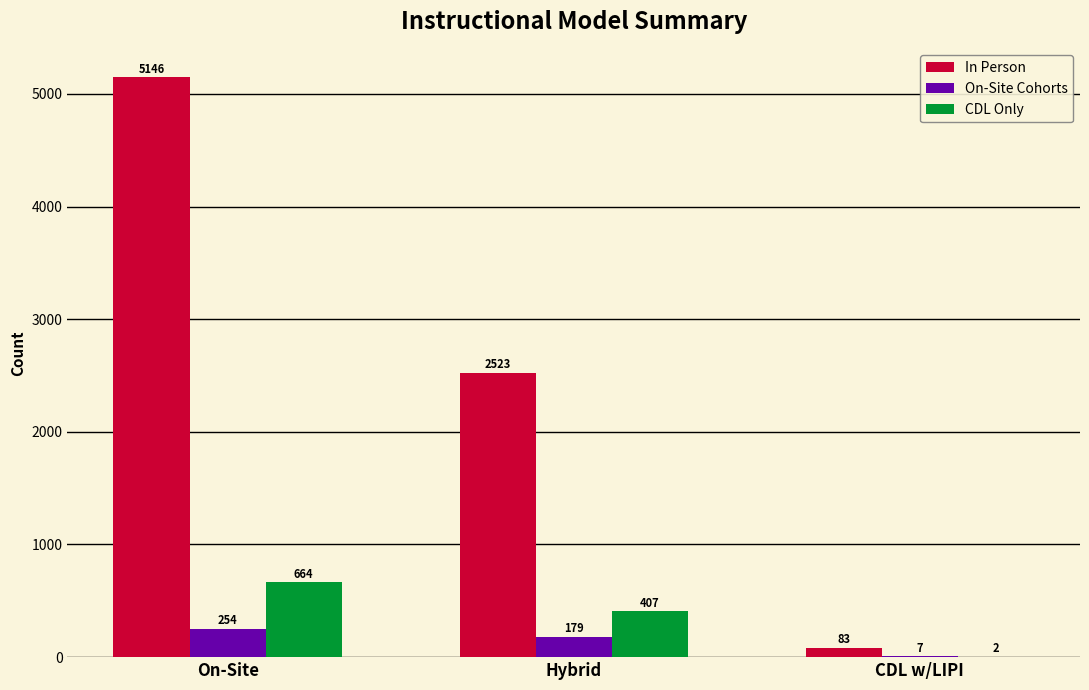

Where does the On-Site Cohorts series first go above 179?

On-Site